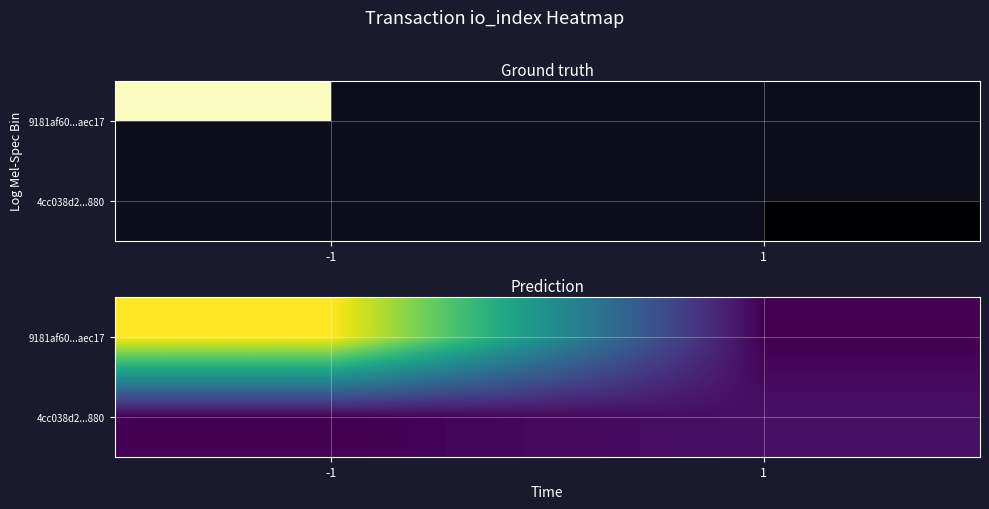

True or false: 4cc038d2...880 has a value of -4 at -1.

False